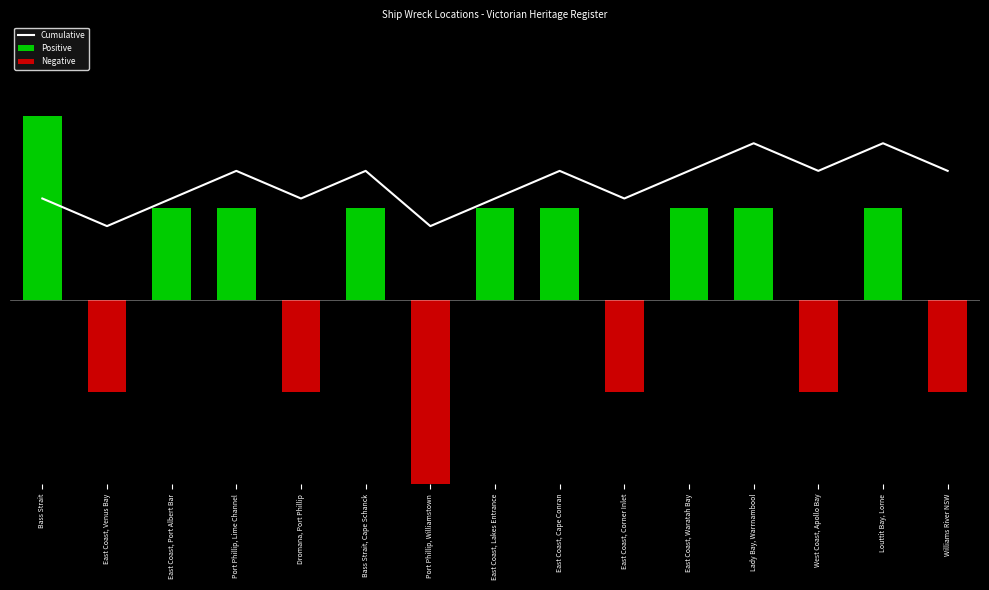

Which series has the largest total across all categories?

Cumulative